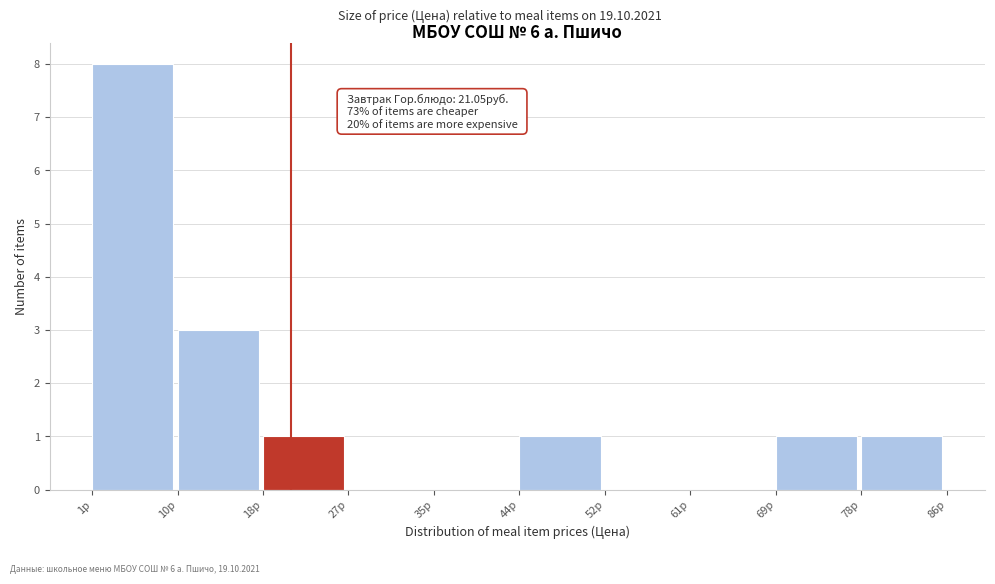

Which range on the x-axis has the tallest bar?

1 to 10